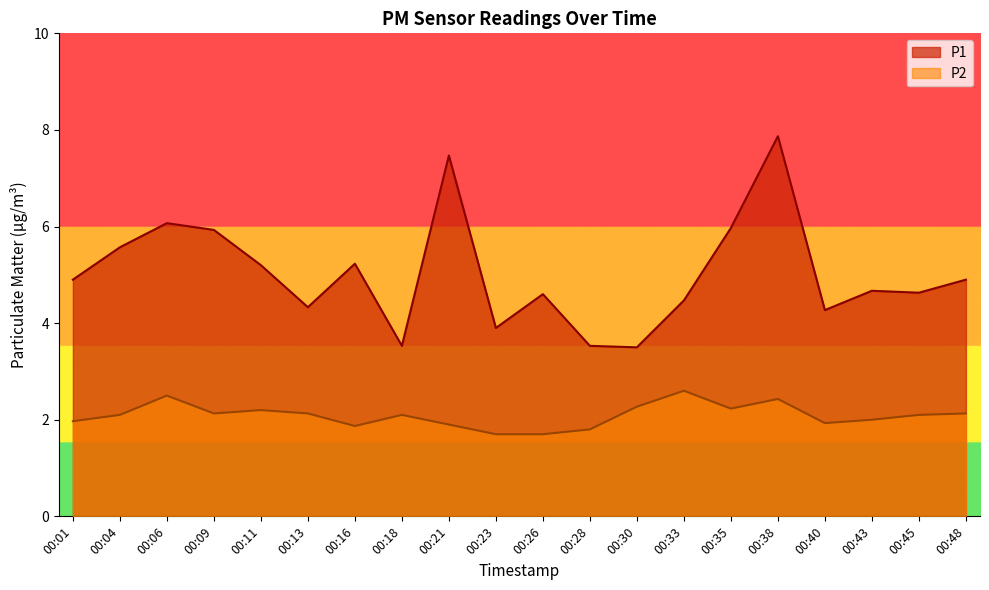

What is the total value across all series at 00:43?

6.7